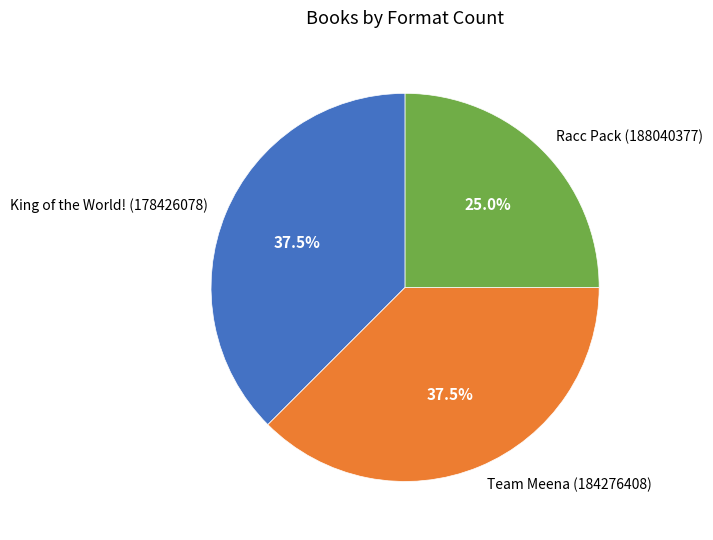

Is Team Meena (184276408) the majority of the pie?

No